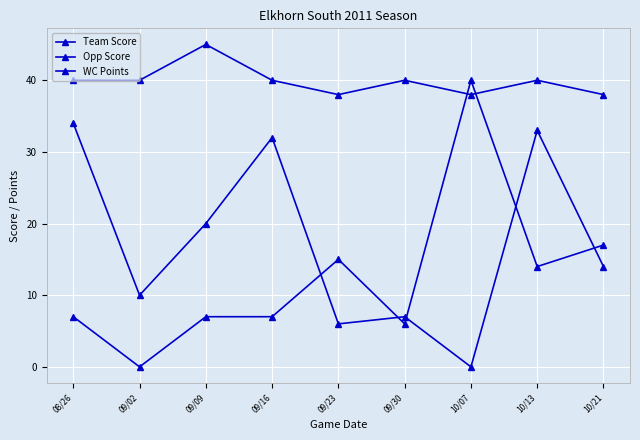

Count the number of data series in this chart.

3